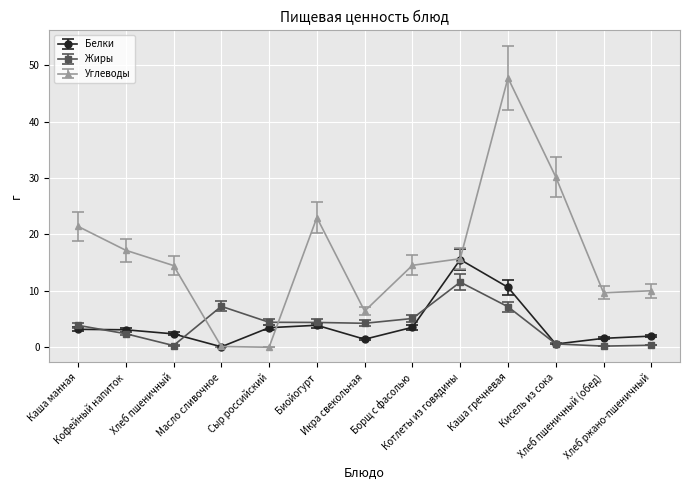

What is the value of the Белки point at the 2nd from the left?

3.1